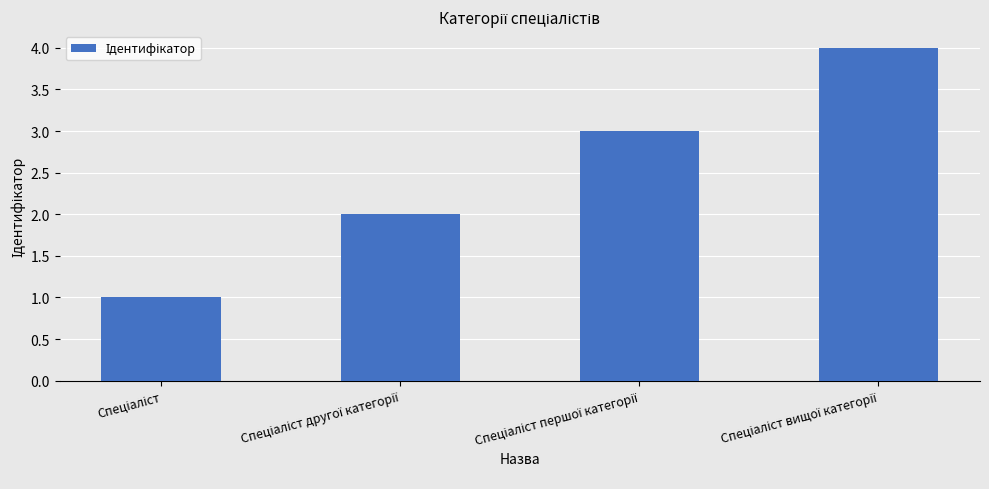

What is the difference between the maximum and minimum values?

3